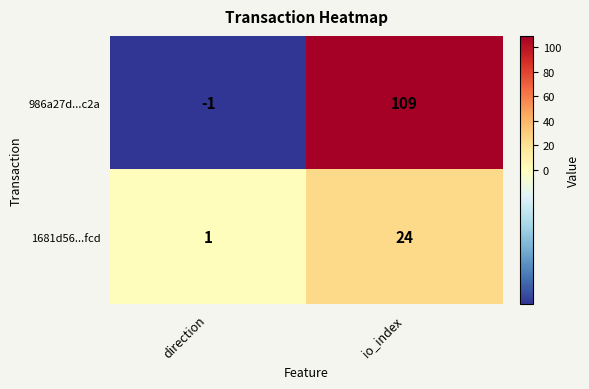

How many data points does each series have?

2